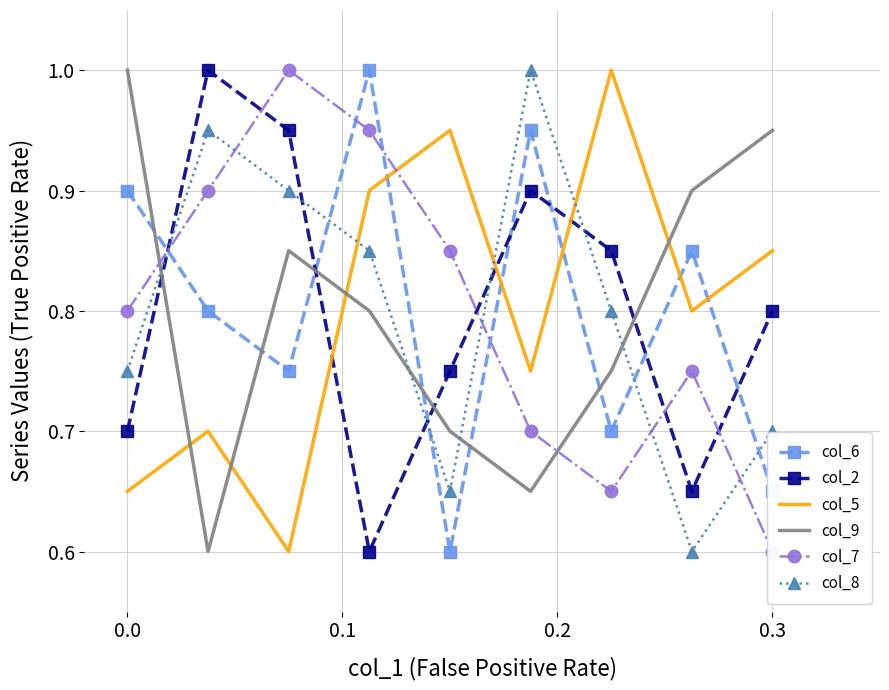

Reading right to left, what are all the values shown in this chart?

col_6: 0.7	0.8	0.7	0.9	0.6	1.0	0.8	0.8	0.9
col_2: 0.8	0.7	0.8	0.9	0.8	0.6	0.9	1.0	0.7
col_5: 0.8	0.8	1.0	0.8	0.9	0.9	0.6	0.7	0.7
col_9: 0.9	0.9	0.8	0.7	0.7	0.8	0.8	0.6	1.0
col_7: 0.6	0.8	0.7	0.7	0.8	0.9	1.0	0.9	0.8
col_8: 0.7	0.6	0.8	1.0	0.7	0.8	0.9	0.9	0.8